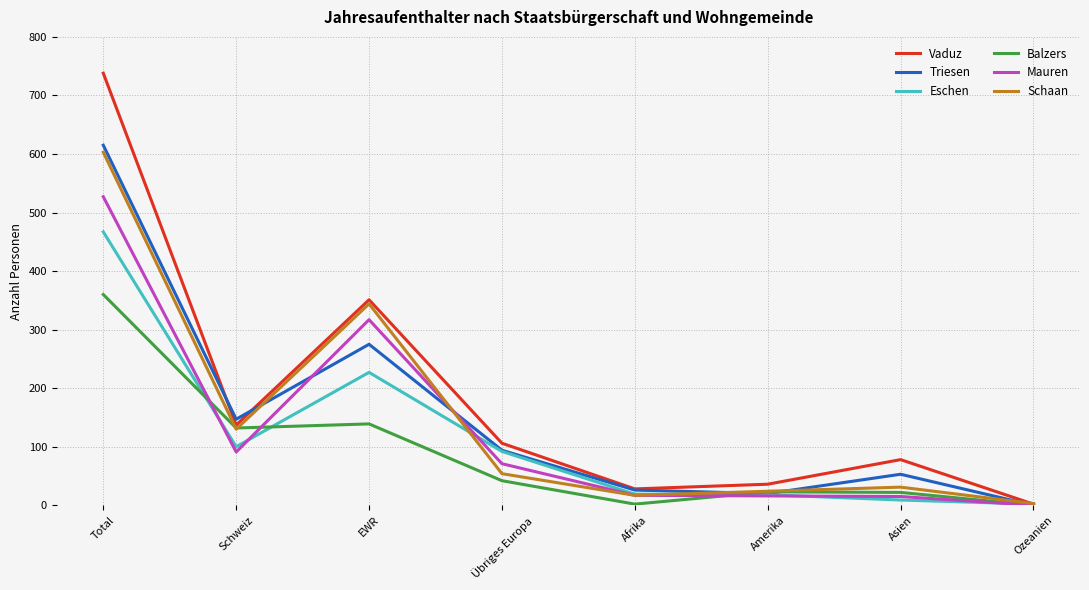

The value of Eschen at Schweiz is 100. True or false?

True